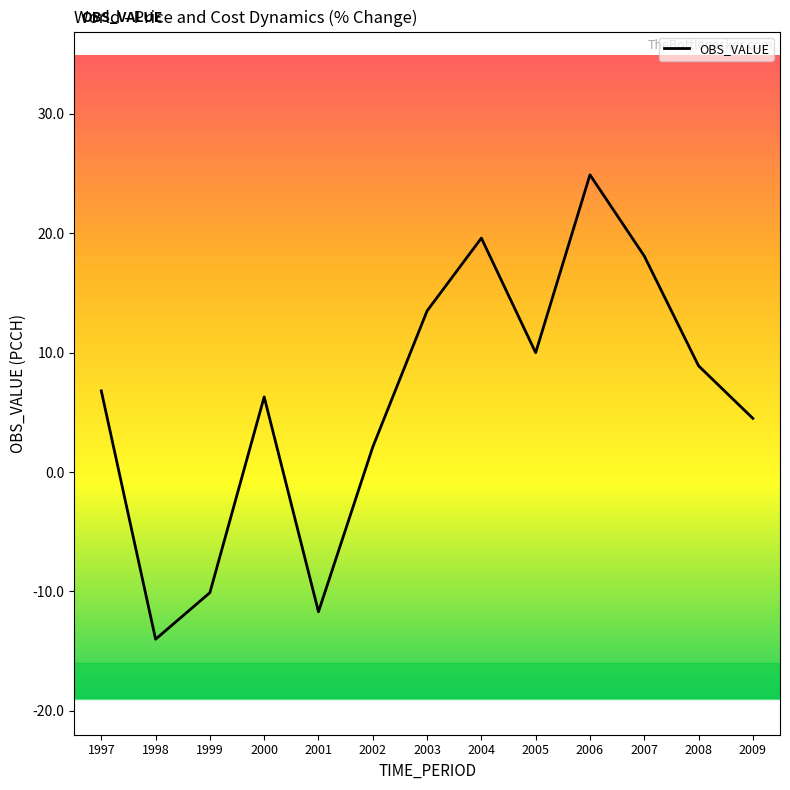

What value does the data have at 2009?

4.5